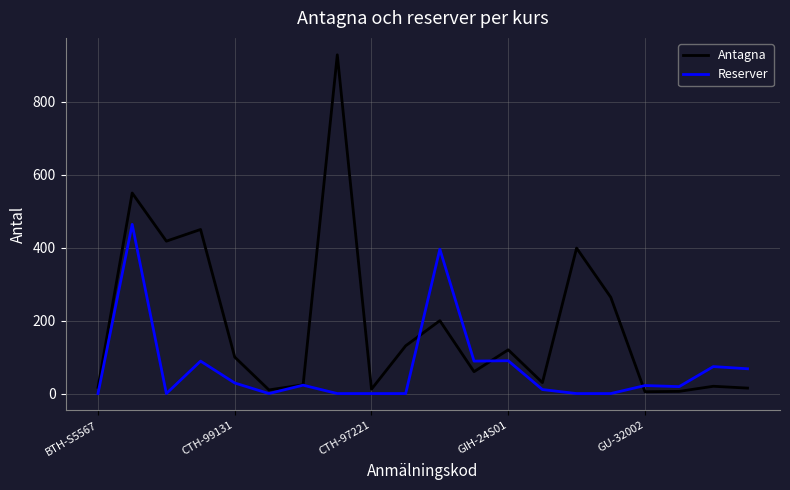

Rank the series by their maximum value, from lowest to highest.

Reserver, Antagna